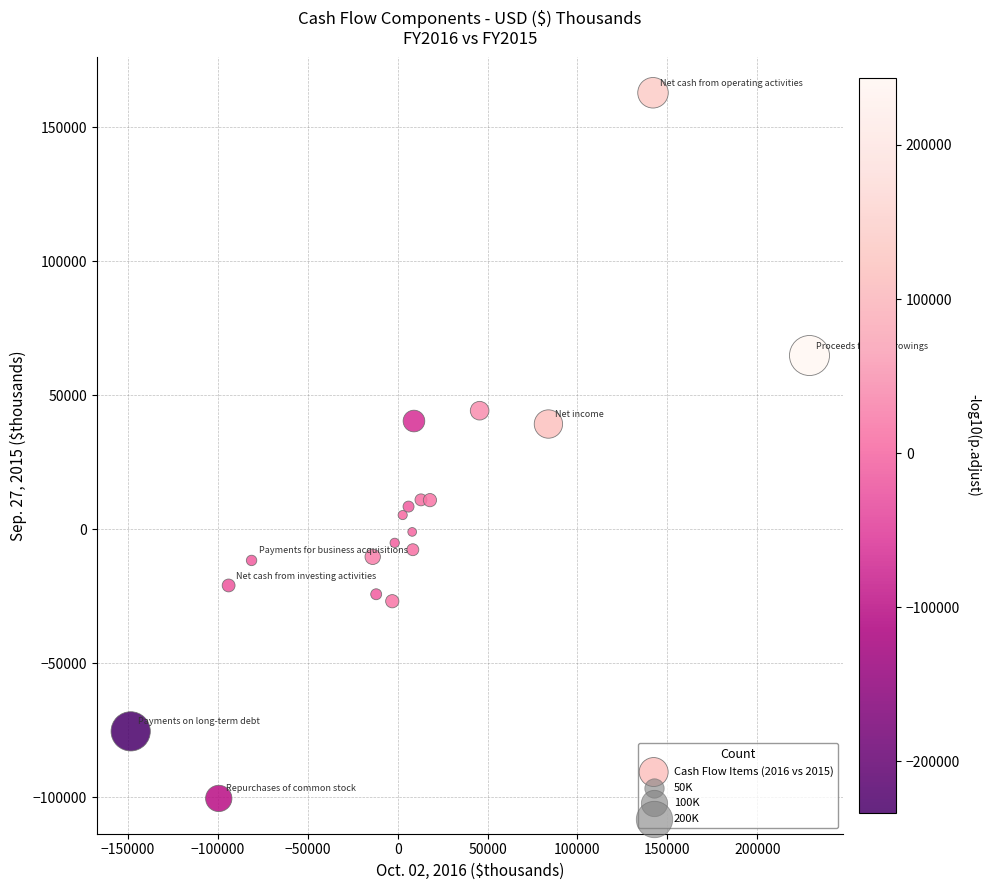

What is the range of X values (max minus min)?

377534